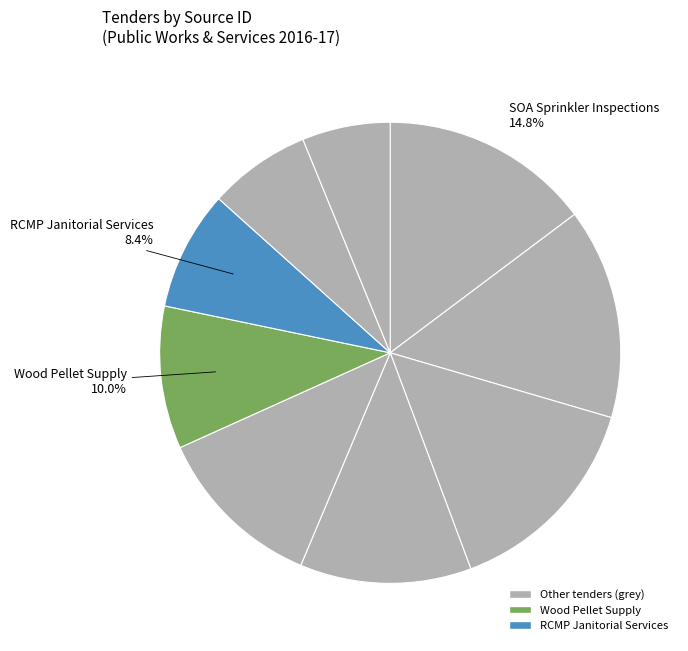

How many slices are in this pie chart?

9